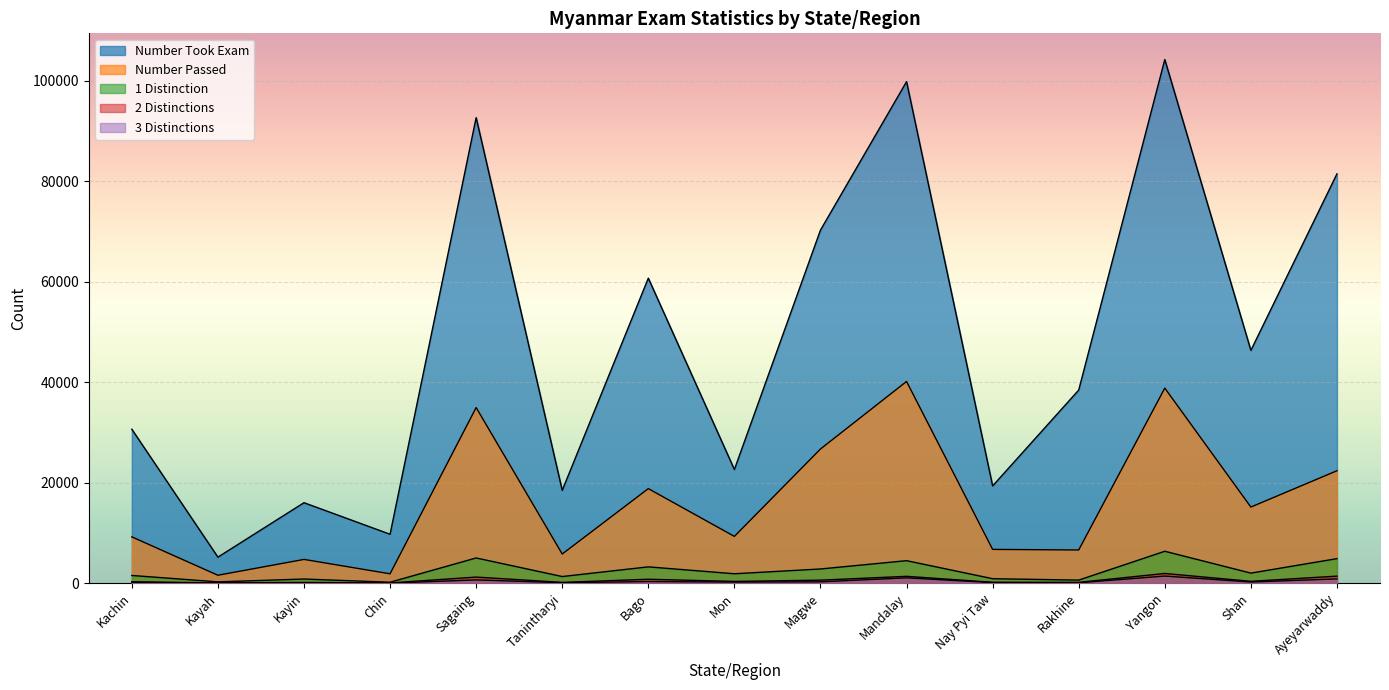

At which label does 3d reach its peak?

Yangon